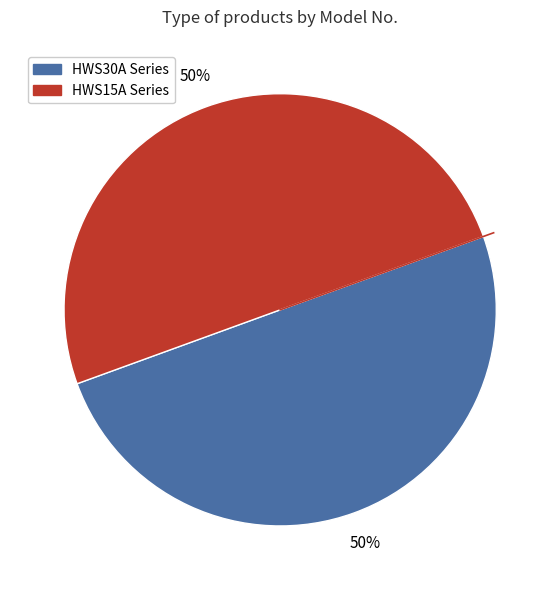

To the nearest percent, what is the average slice percentage?

50%